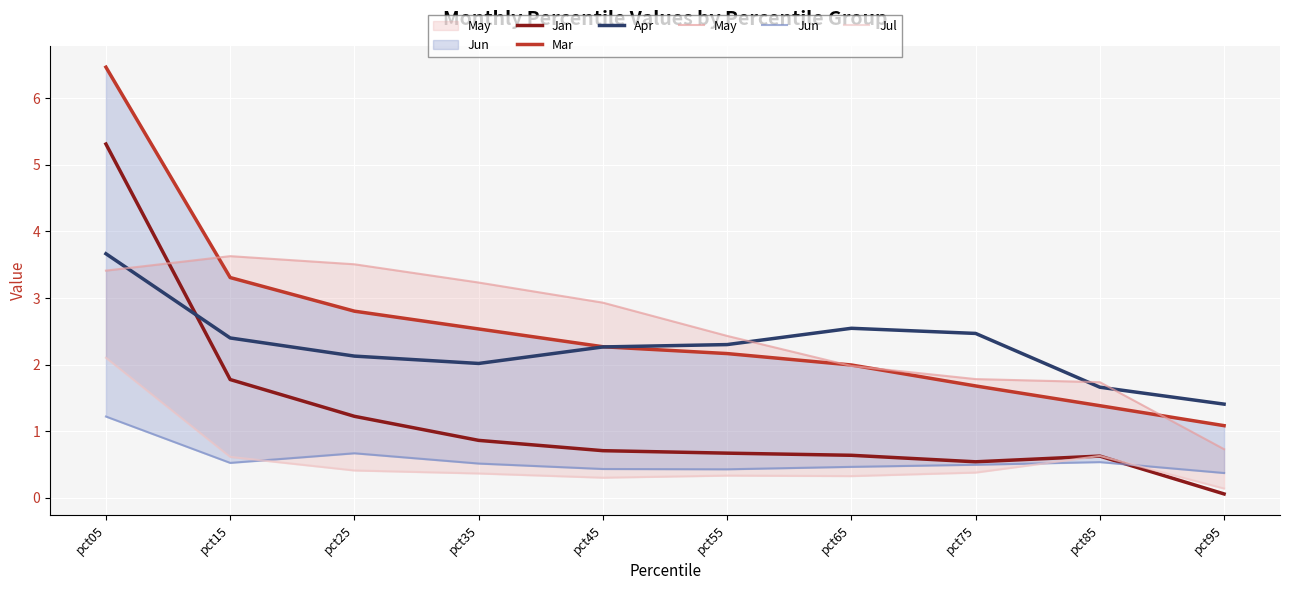

How many interior local valleys does the Jun series have?

2